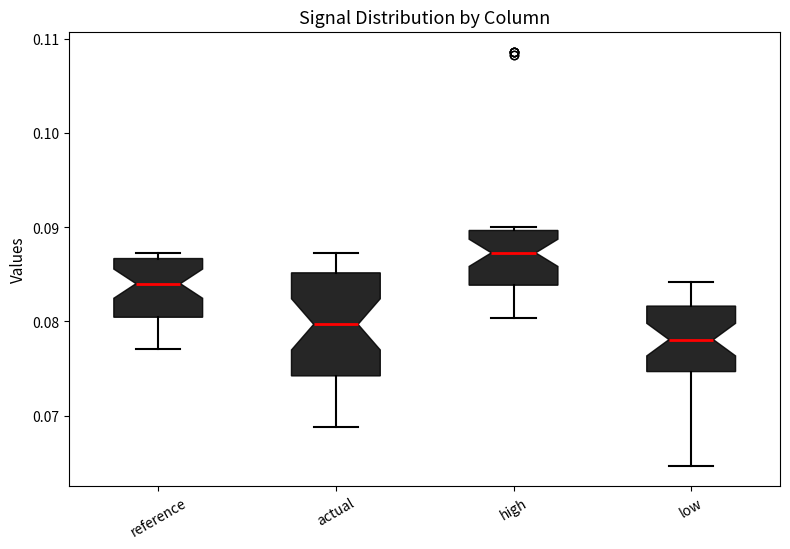

Comparing the boxes themselves (not the whiskers), which one is the tallest?

actual